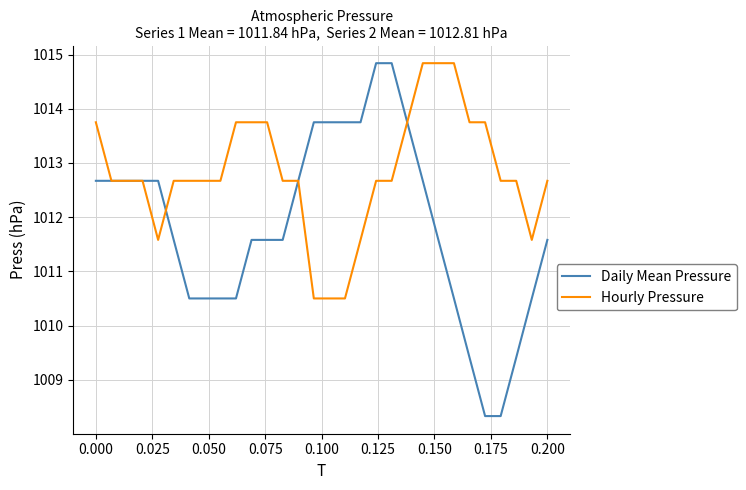

Which series has the largest range (max minus min)?

Daily Mean Pressure